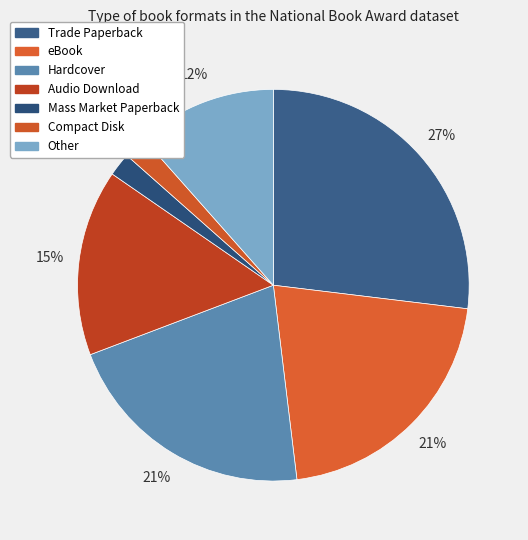

To the nearest percent, what percentage of the pie is eBook?

21%